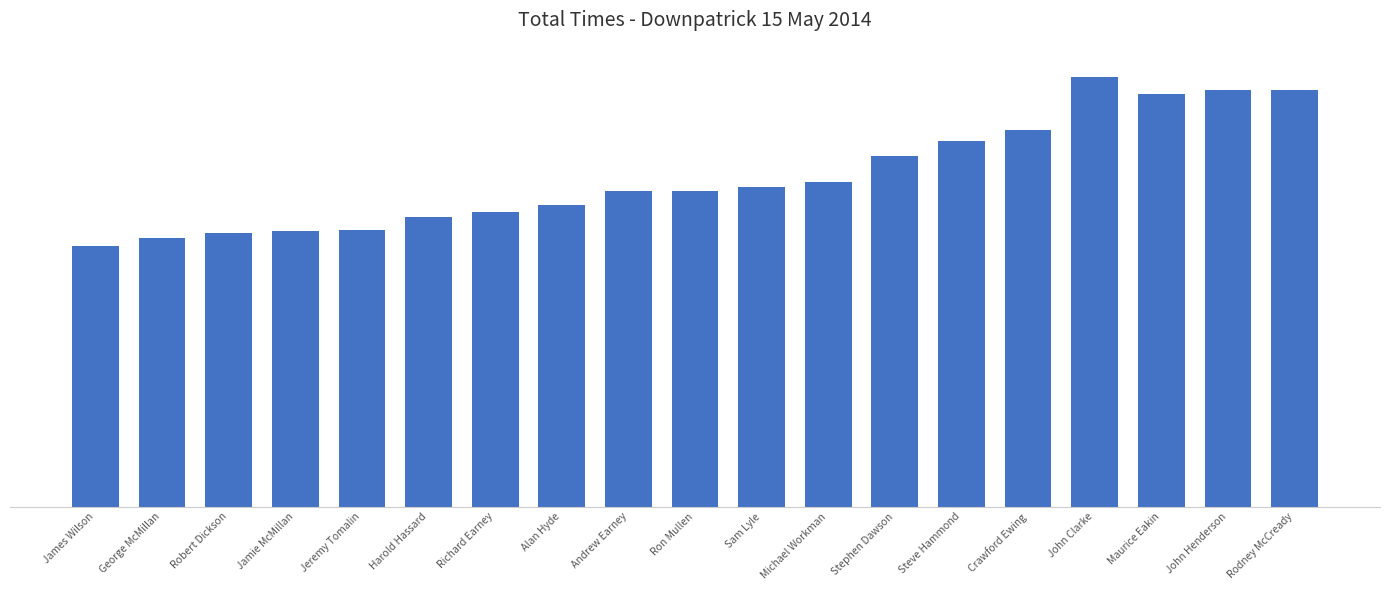

Rank the categories by value from highest to lowest.

John Clarke, Rodney McCready, John Henderson, Maurice Eakin, Crawford Ewing, Steve Hammond, Stephen Dawson, Michael Workman, Sam Lyle, Ron Mullen, Andrew Earney, Alan Hyde, Richard Earney, Harold Hassard, Jeremy Tomalin, Jamie McMillan, Robert Dickson, George McMillan, James Wilson